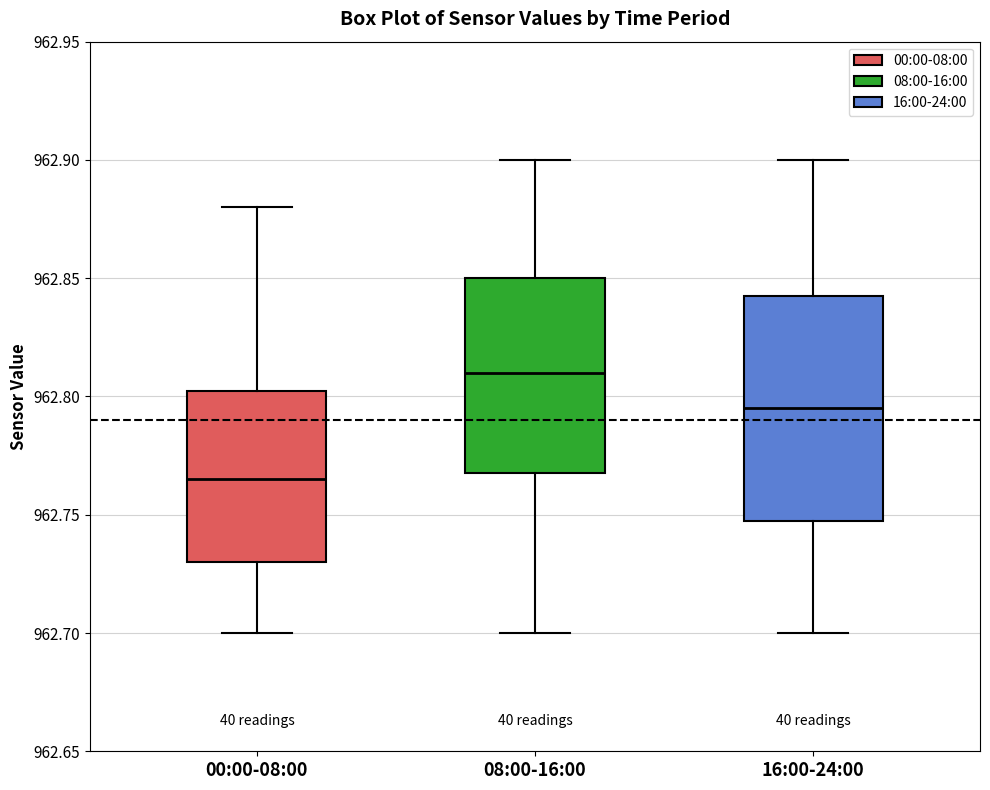

Which box's median line is the lowest?

00:00-08:00